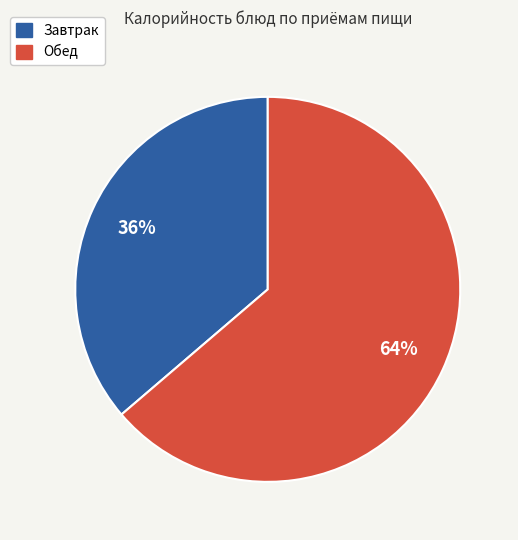

Is there any slice that represents more than half of the pie?

Yes